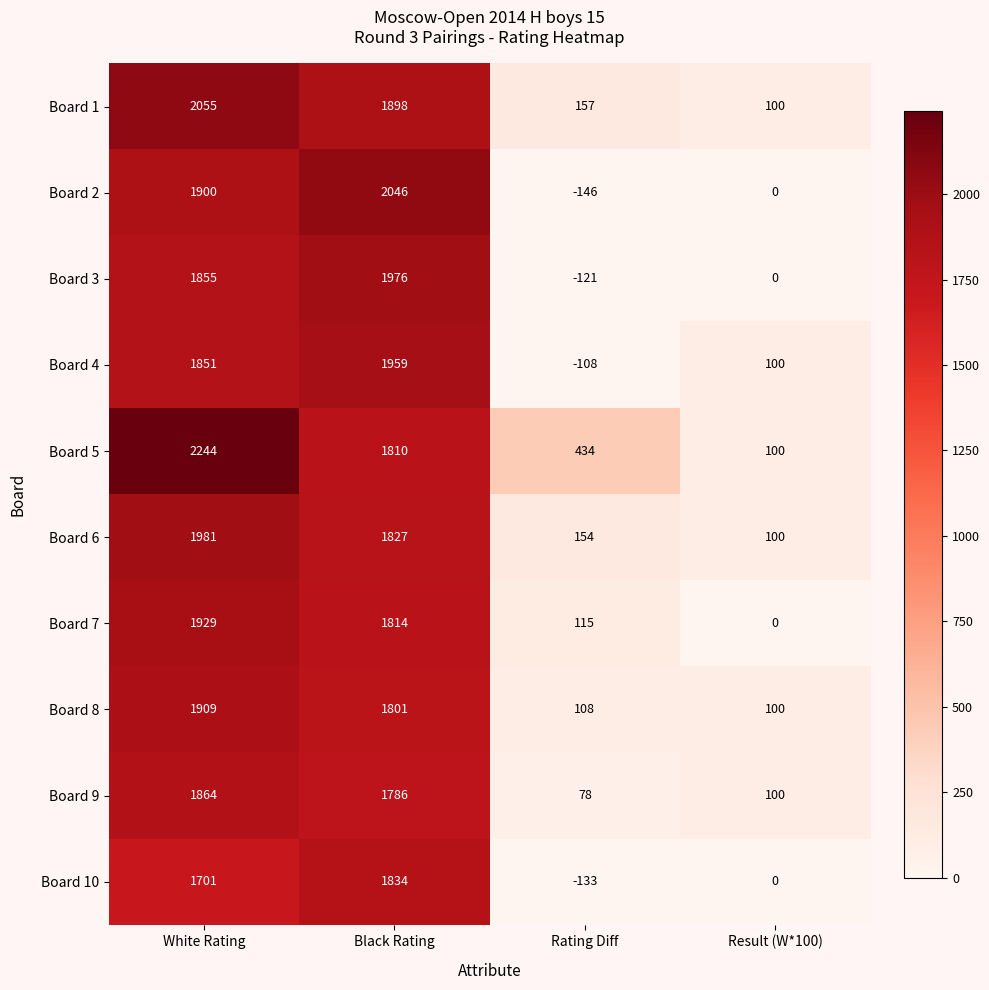

How many distinct data groups are displayed?

10